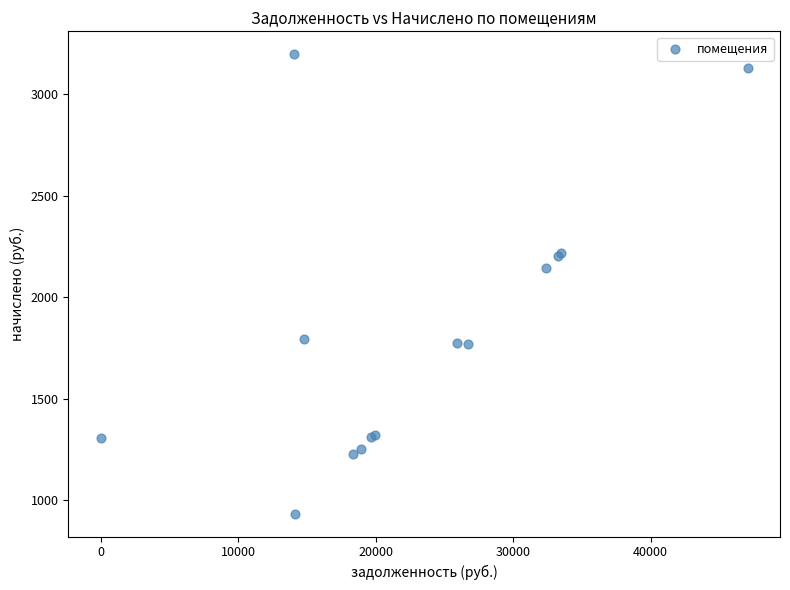

What Y value in the scatter plot is closest to 2065?

2143.3